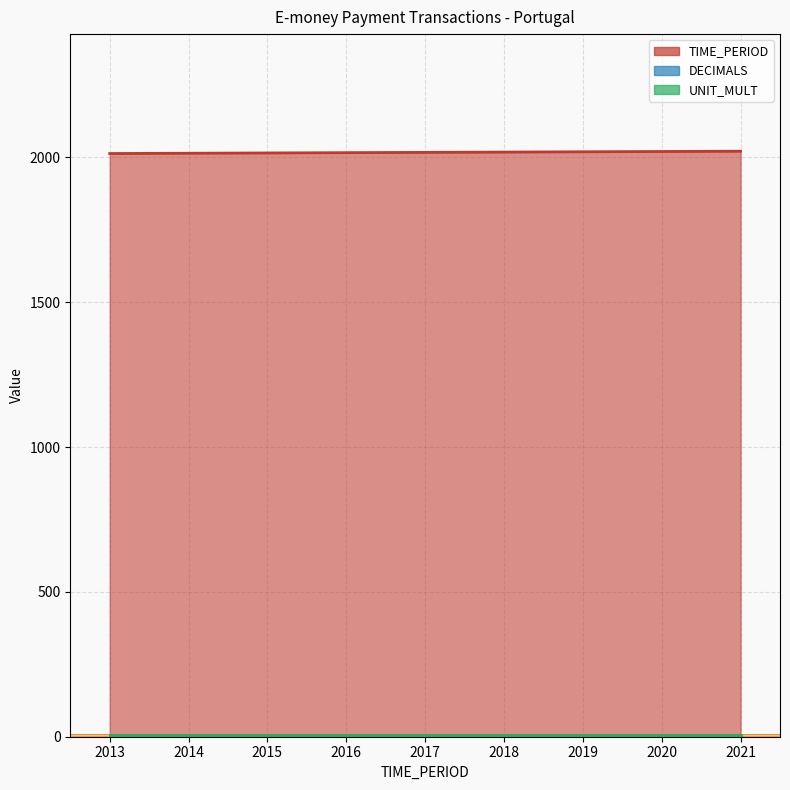

How many categories are shown in the chart?

9